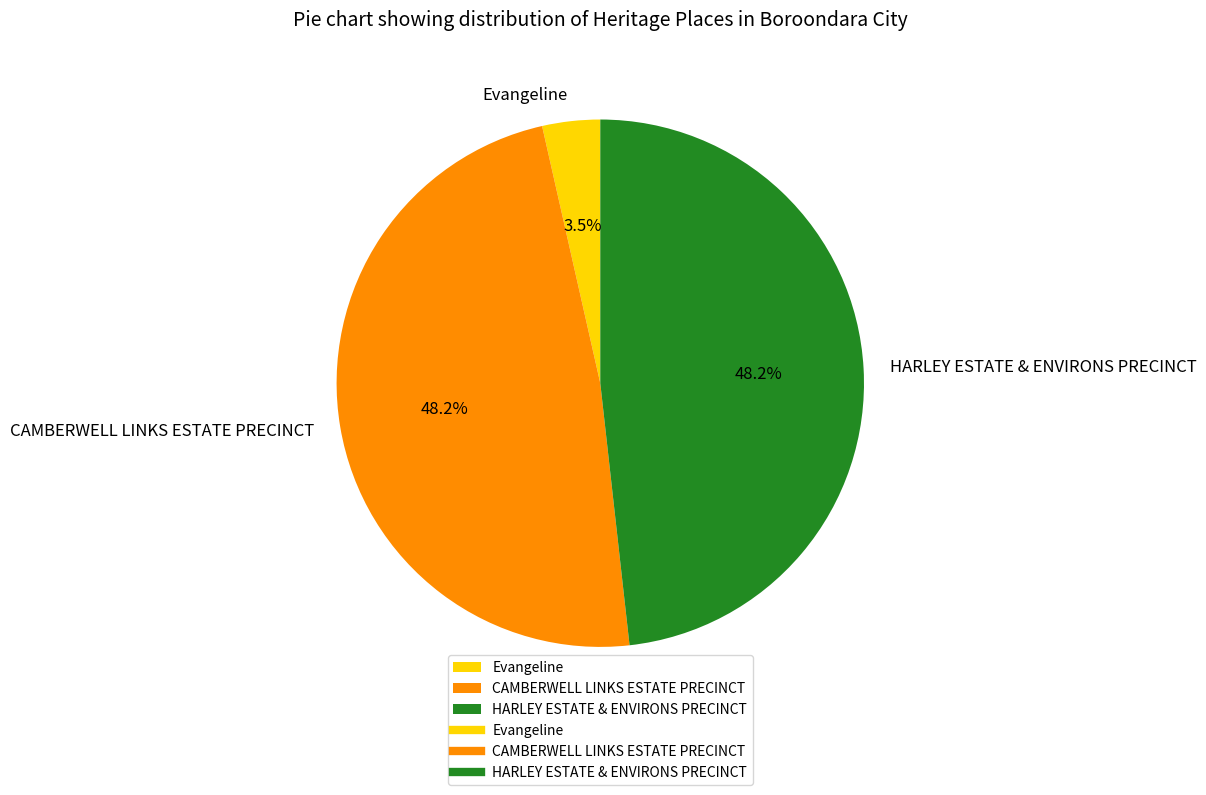

To the nearest percent, what is the combined percentage of CAMBERWELL LINKS ESTATE PRECINCT and Evangeline?

52%